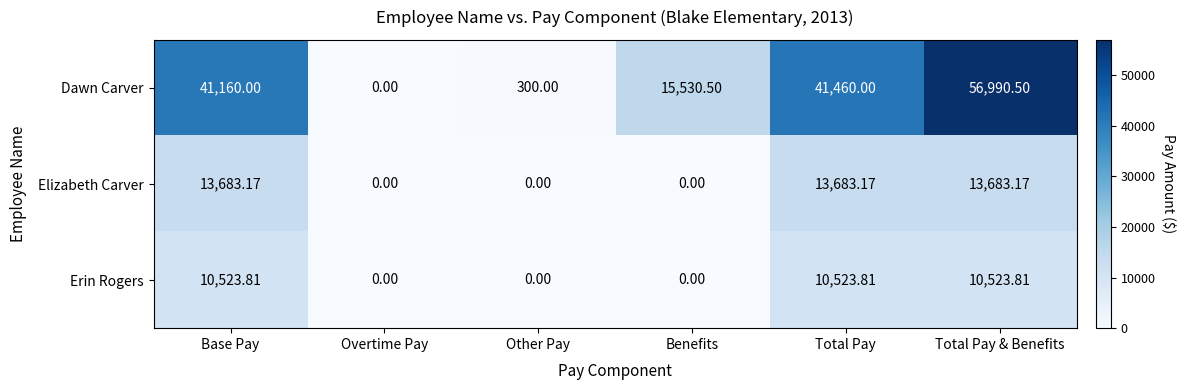

Rank the series by their maximum value, from lowest to highest.

Erin Rogers, Elizabeth Carver, Dawn Carver